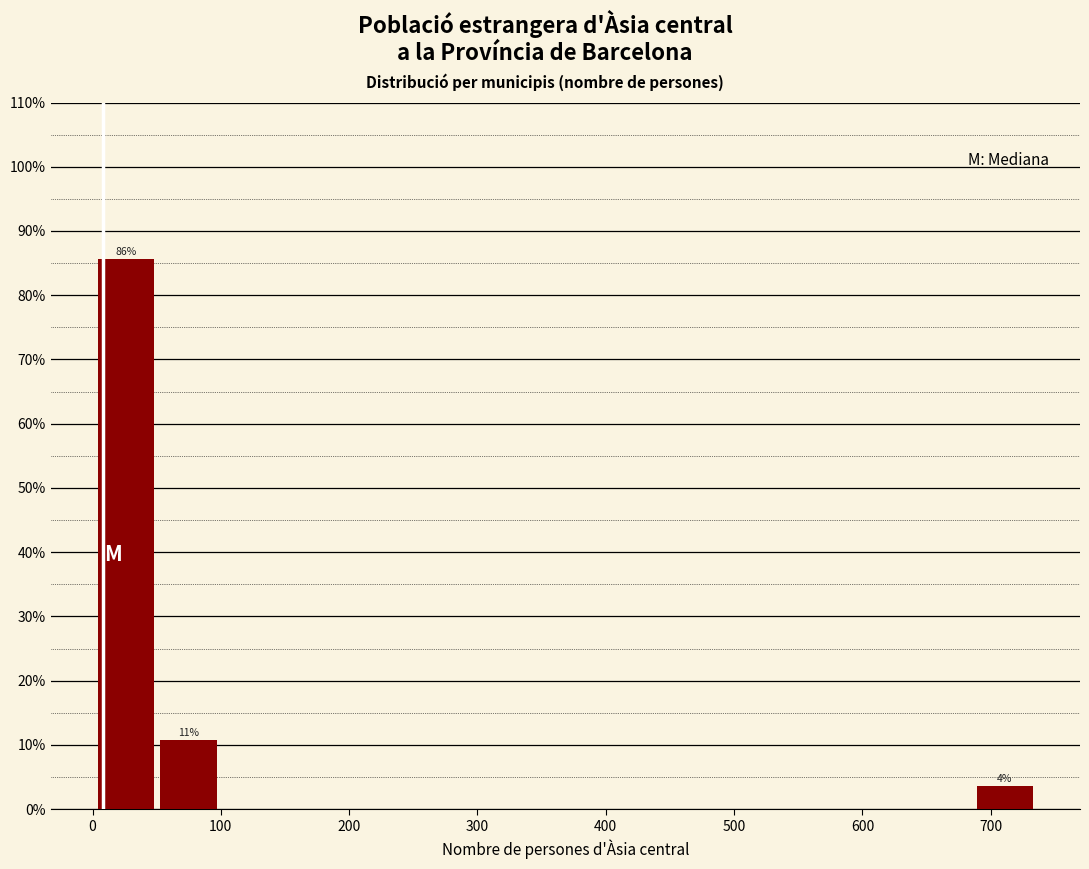

Which range on the x-axis has the tallest bar?

0 to 50